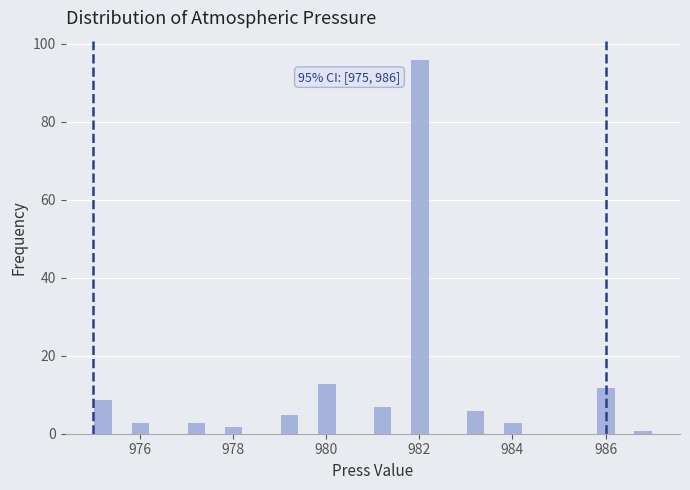

Around what value on the x-axis is the tallest bar? Give the approximate position of its centre, as read against the axis.

982.0